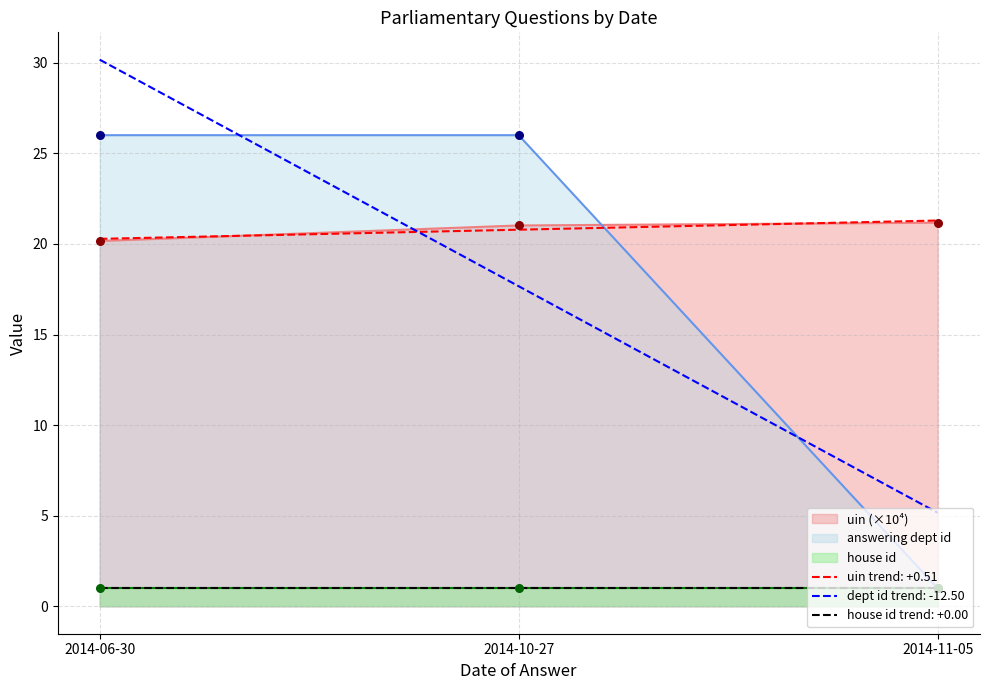

At which category is the sum across all series the highest?

2014-06-30